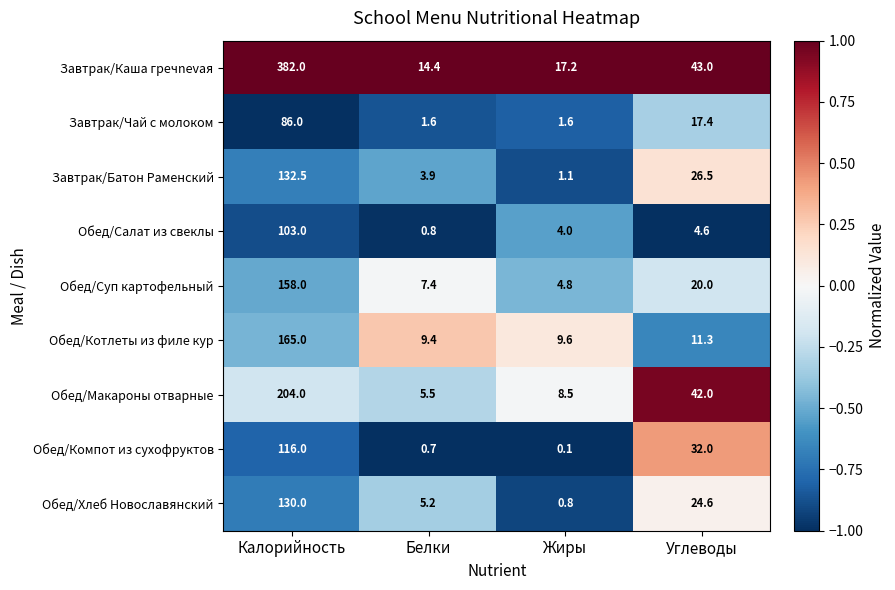

Which category has the lowest value in the Завтрак/Батон Раменский series?

Жиры